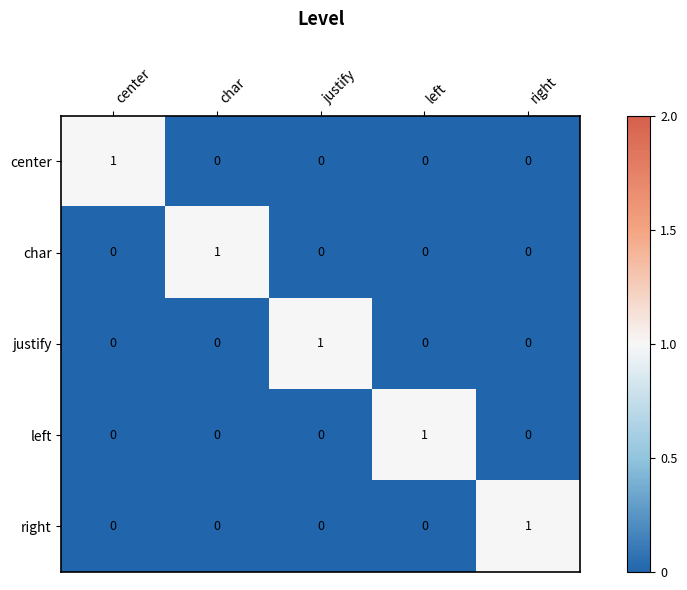

True or false: center has a value of 0 at left.

True